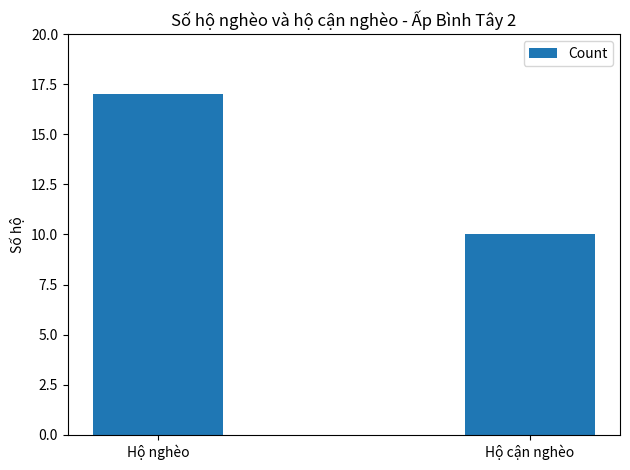

What is the ratio of the value at Hộ nghèo to the value at Hộ cận nghèo?

1.7